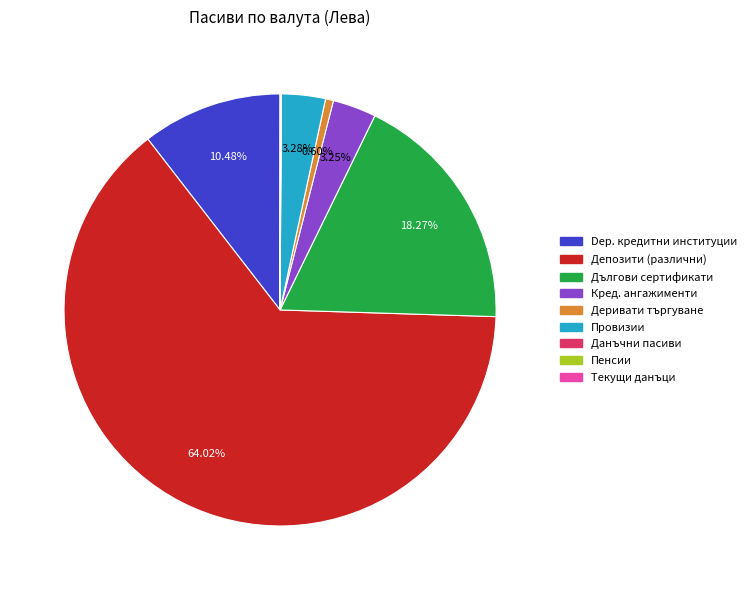

Is there any slice that represents more than half of the pie?

Yes